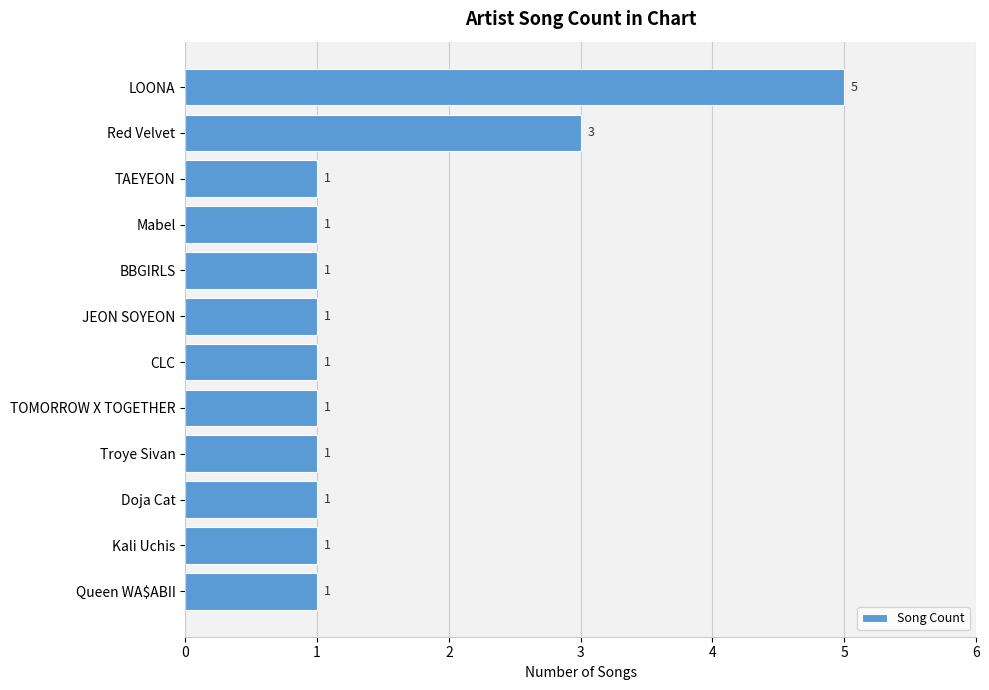

What is the sum of all values?

18